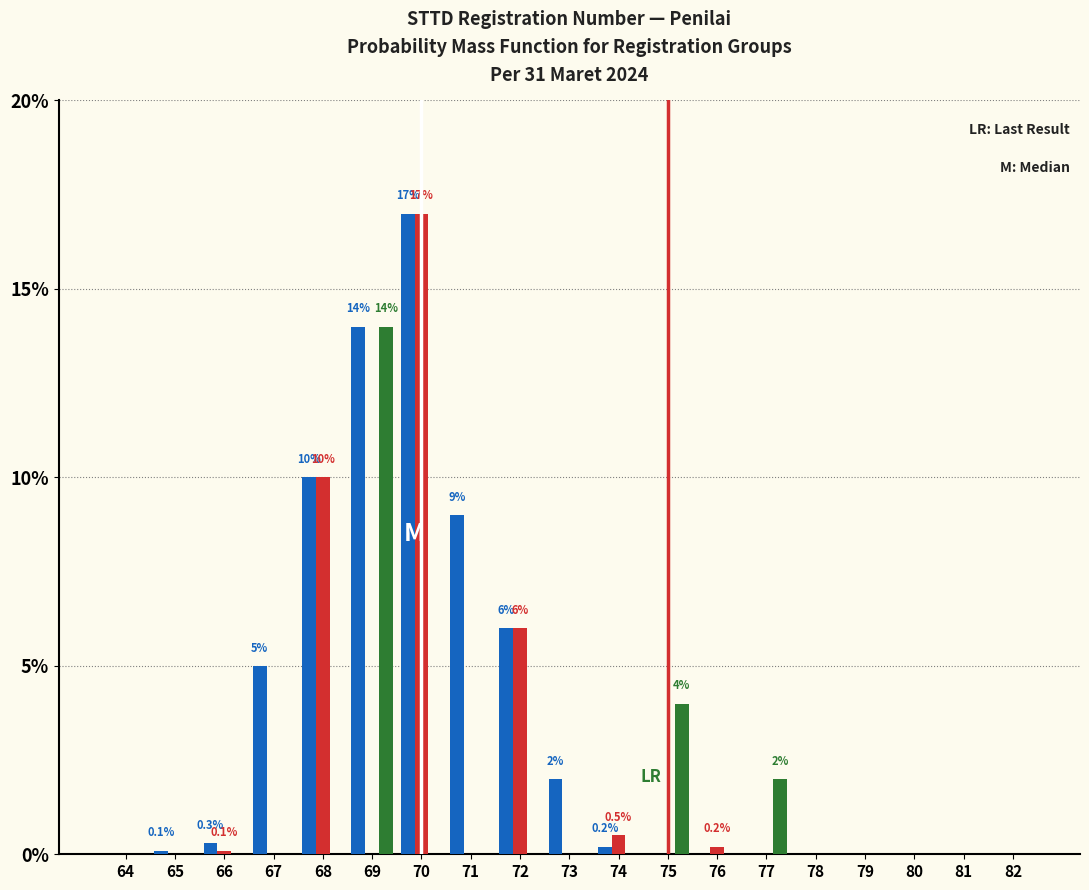

What is the maximum value shown in the chart?

17.0